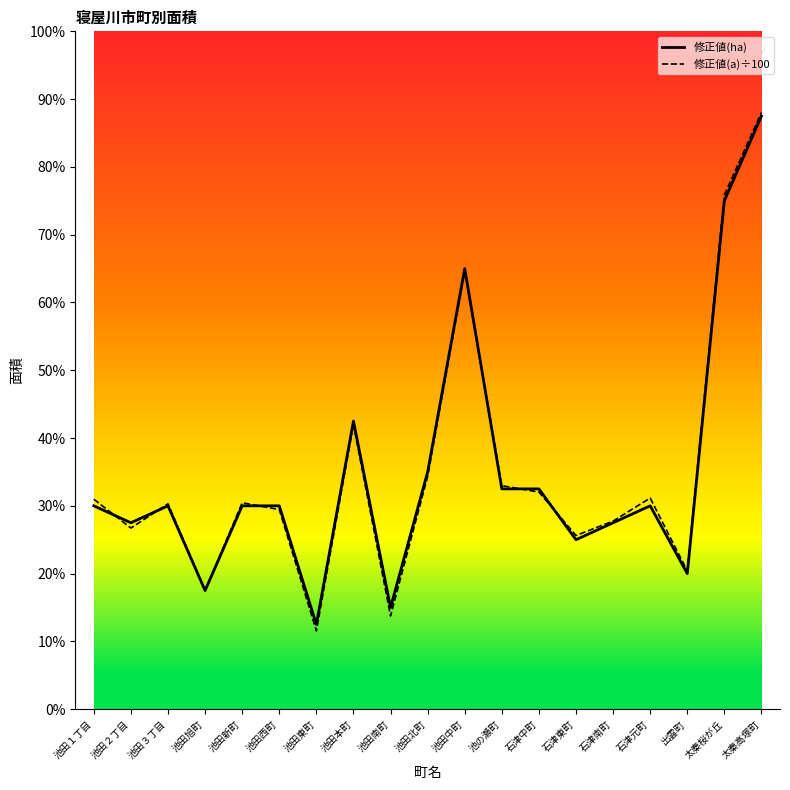

True or false: 修正値(a)÷100 has more than 1 interior local peaks.

True